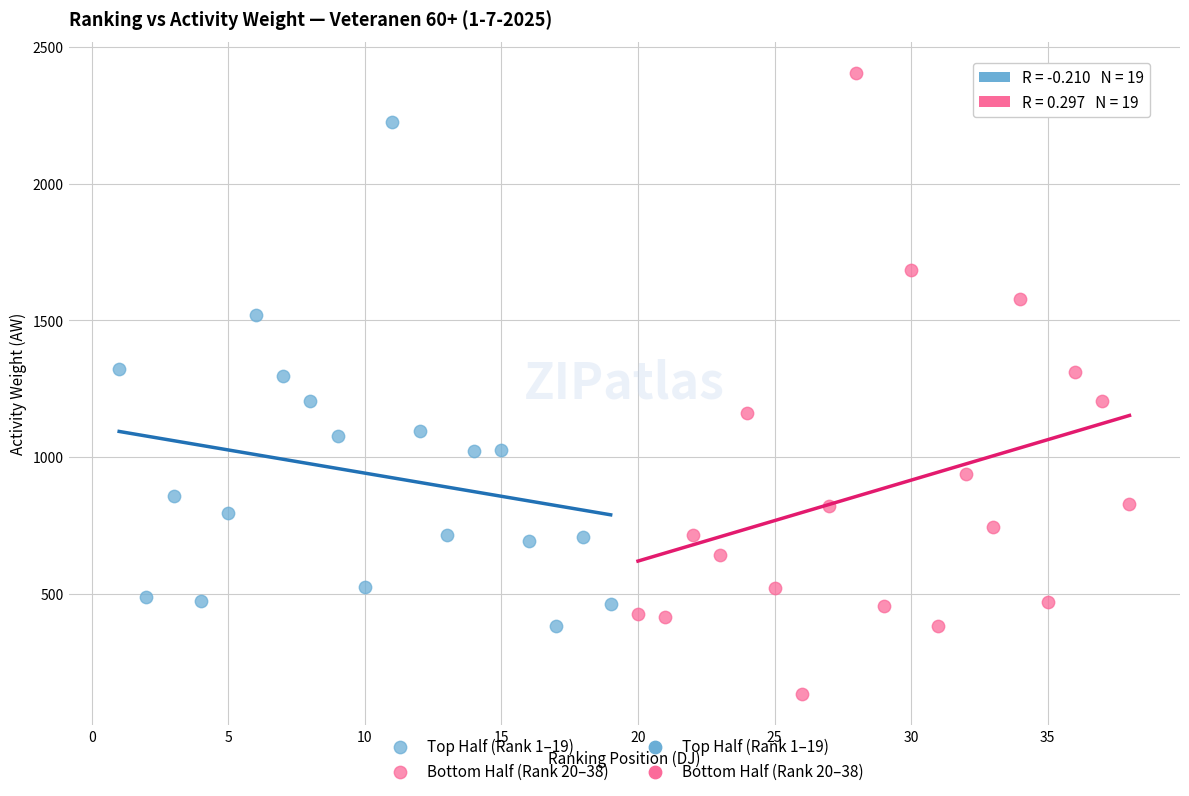

Which series reaches the minimum Y coordinate?

Bottom Half (Rank 20–38)